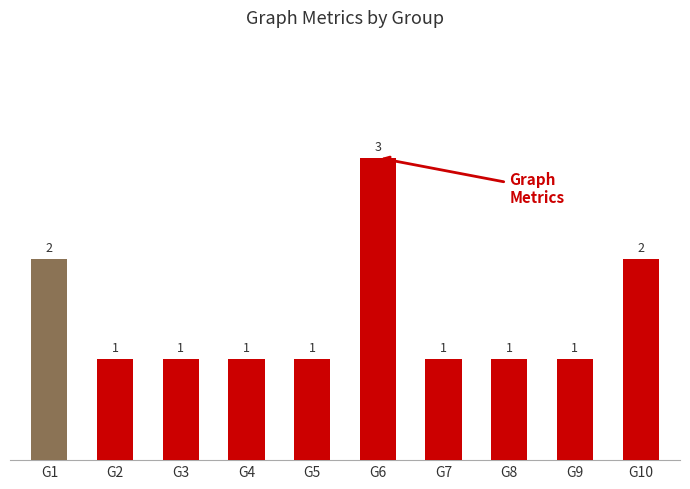

What is the value of the 10th bar from the left?

2